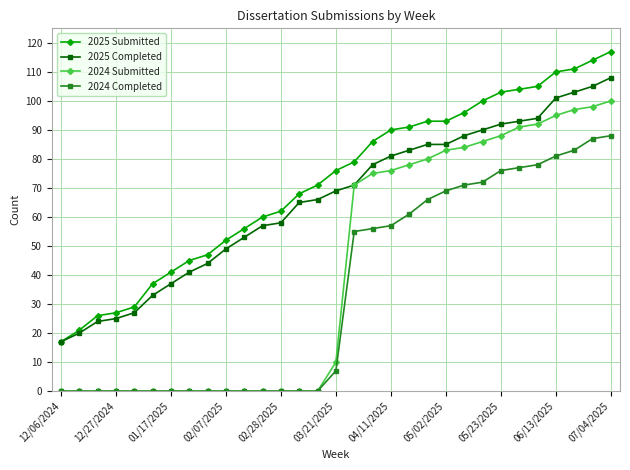

Which series has the largest total across all categories?

2025 Submitted